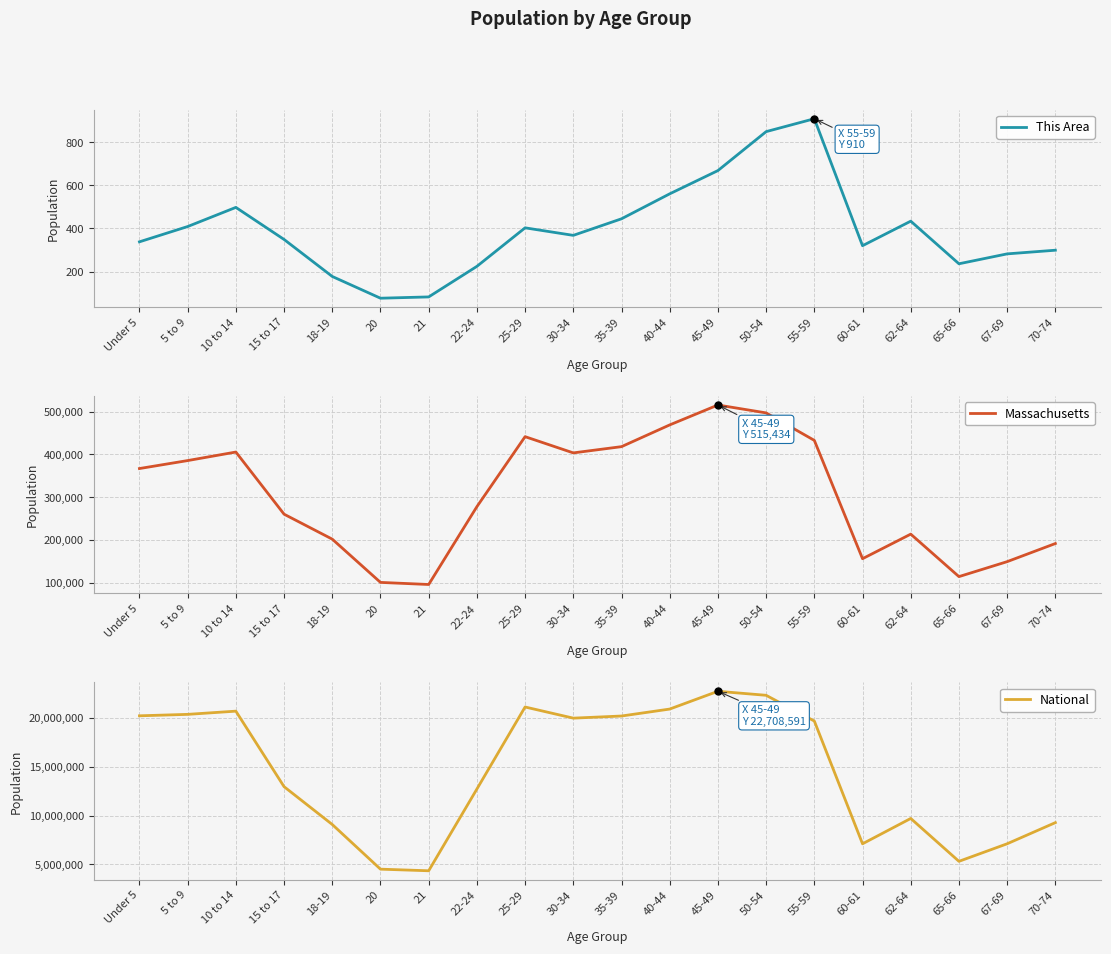

Which series contains the lowest Y value?

This Area